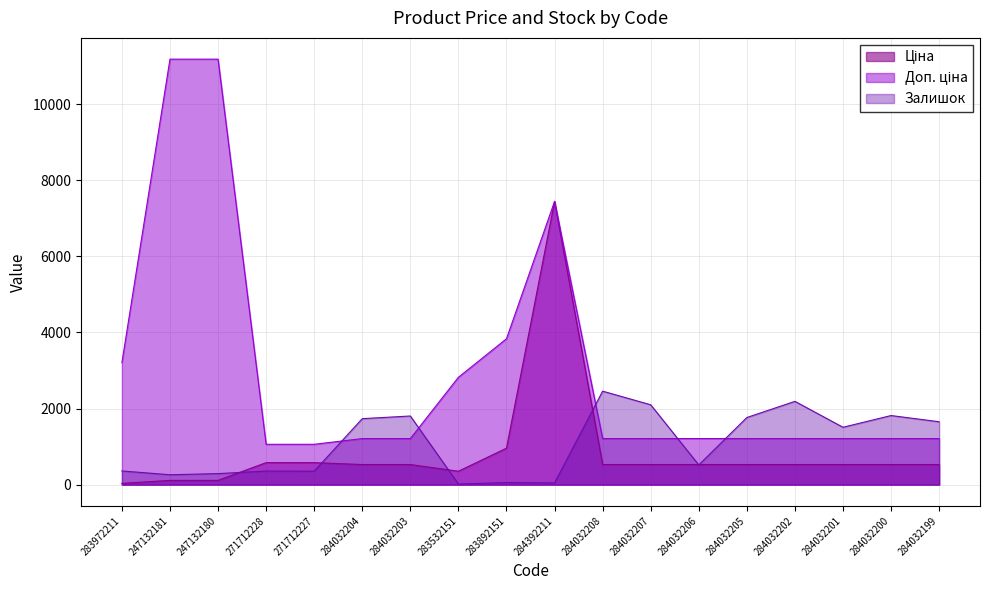

At how many categories does at least one series exceed 1563?

14